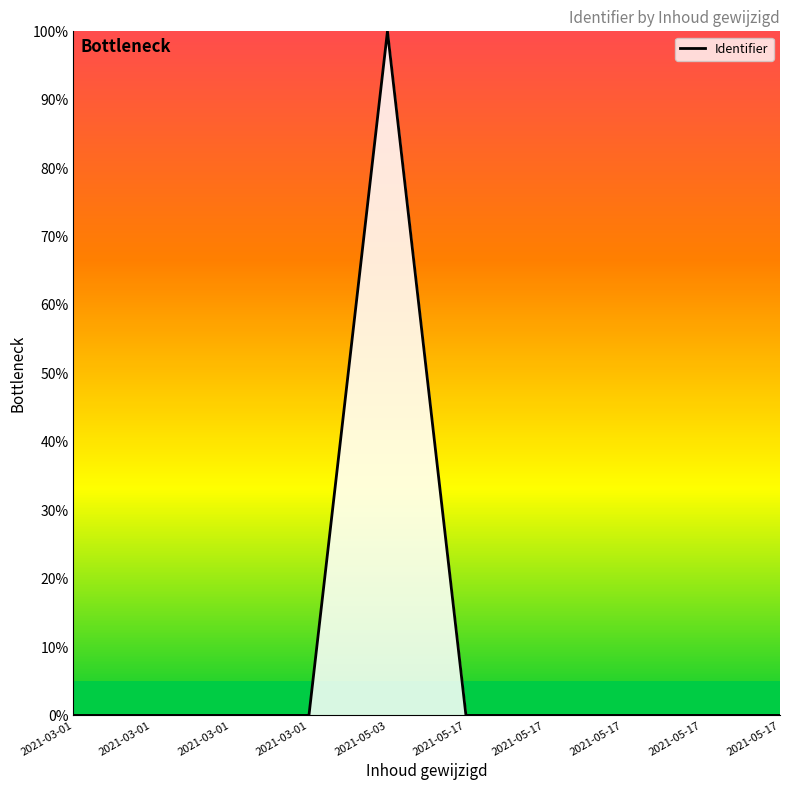

Rank the categories by value from highest to lowest.

2021-05-03, 2021-05-17, 2021-05-17, 2021-03-01, 2021-03-01, 2021-03-01, 2021-05-17, 2021-03-01, 2021-05-17, 2021-05-17